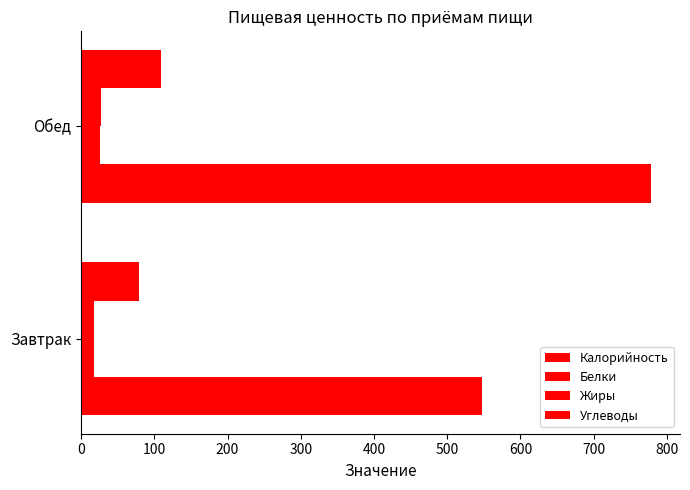

How many series are shown in this chart?

4